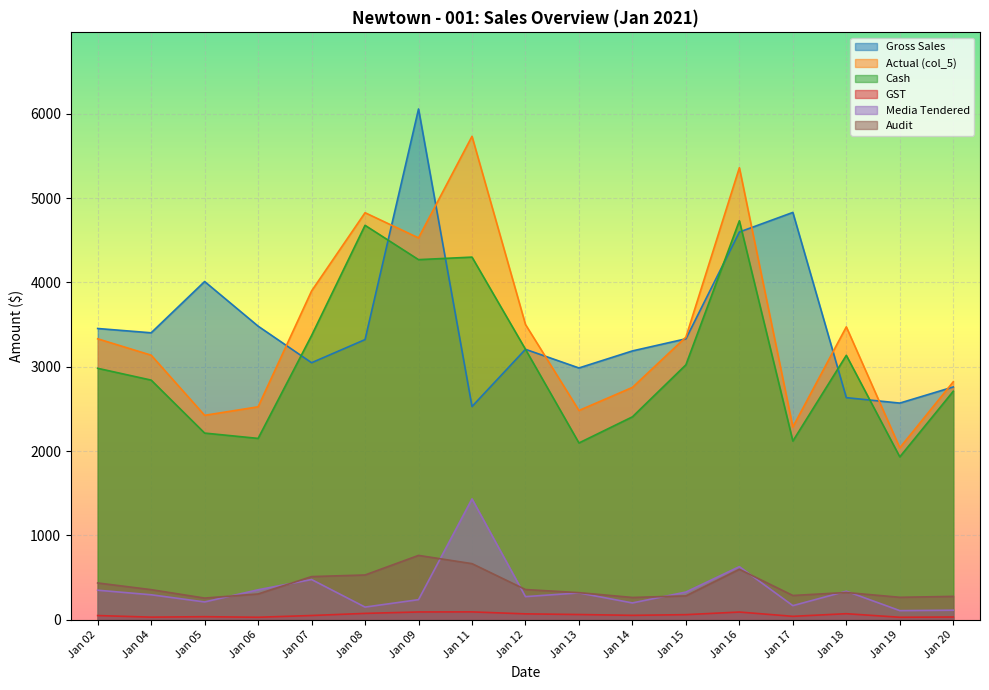

Which category has the highest value across all series?

Jan 09